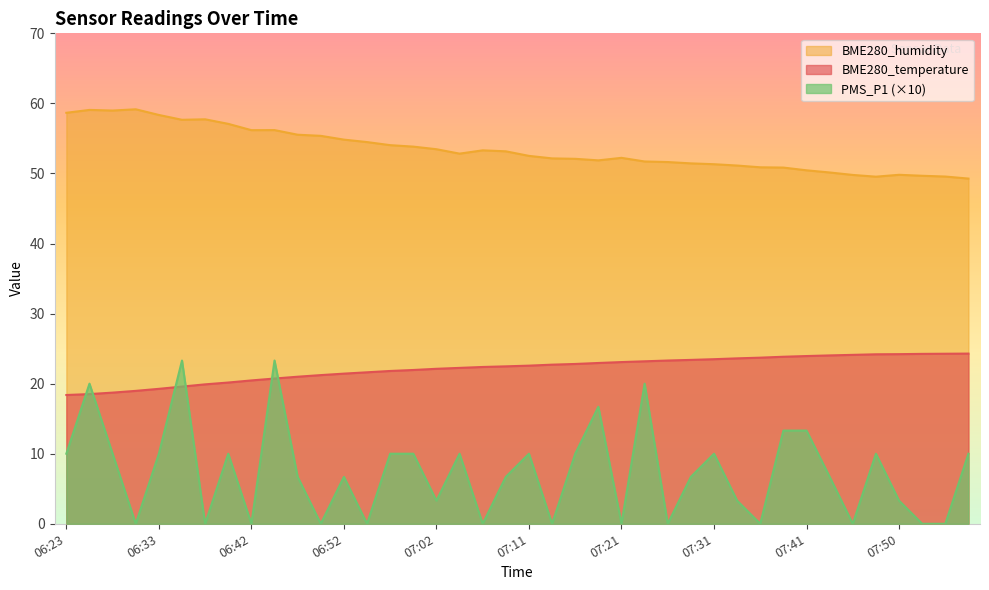

How many interior local valleys does the BME280_humidity series have?

6